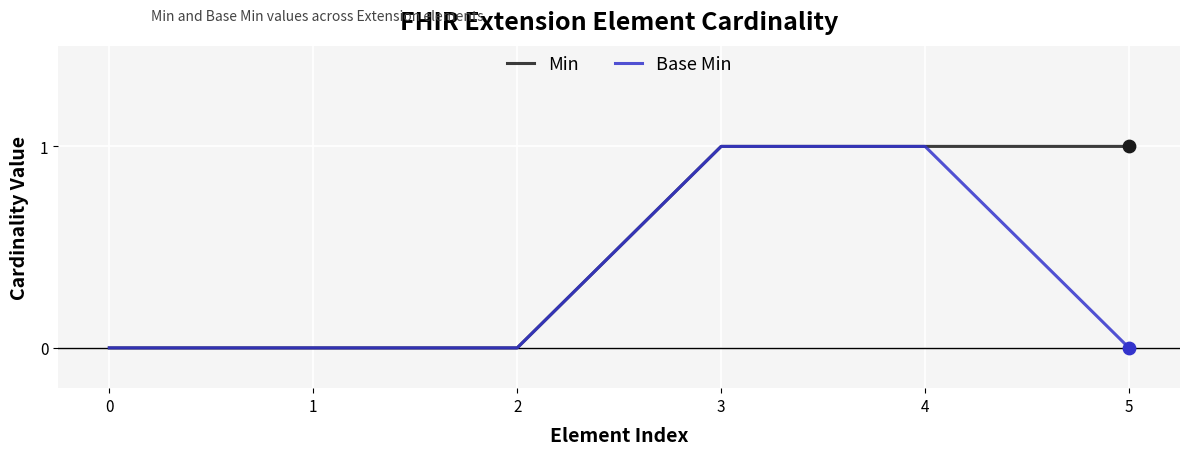

Which series changed the most between 1 and 5?

Min